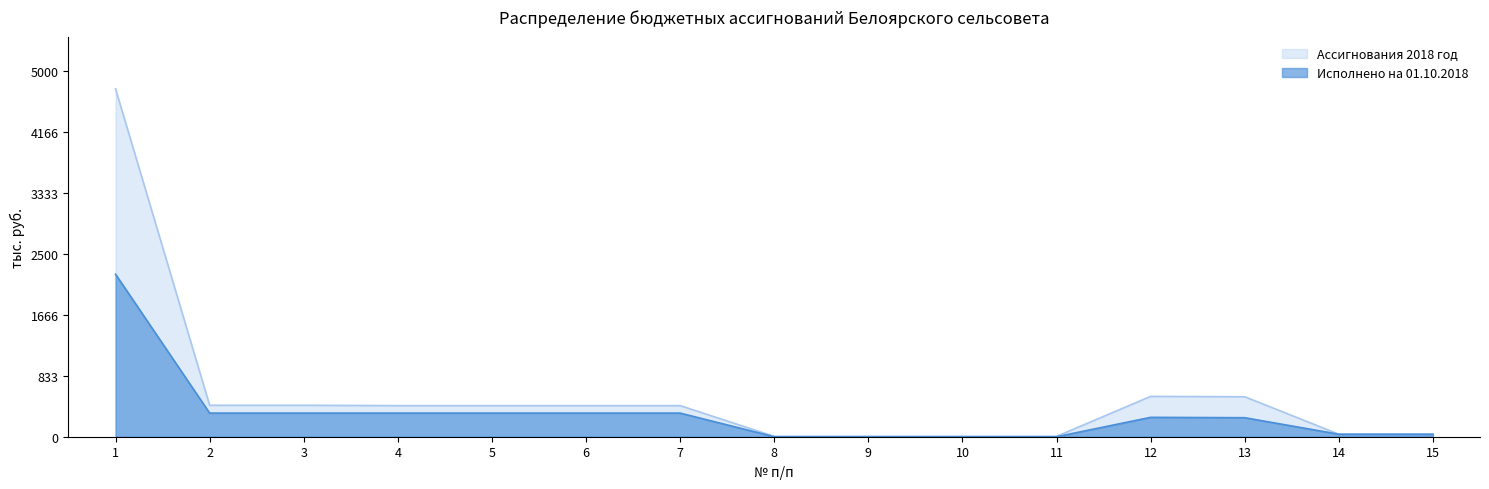

The Исполнено на 01.10.2018 series shows 20.4 at 15. True or false?

False